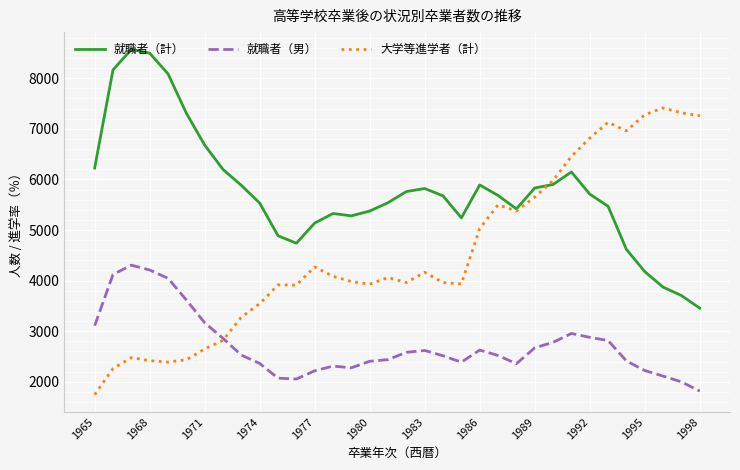

What are all the series names shown in the legend?

就職者（計）, 就職者（男）, 大学等進学者（計）